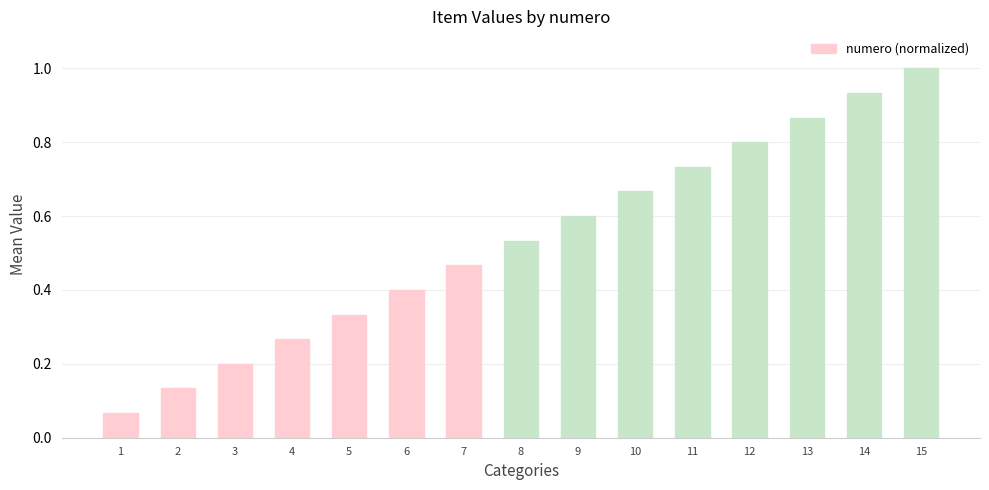

List the labels in order of value, smallest first.

1, 2, 3, 4, 5, 6, 7, 8, 9, 10, 11, 12, 13, 14, 15